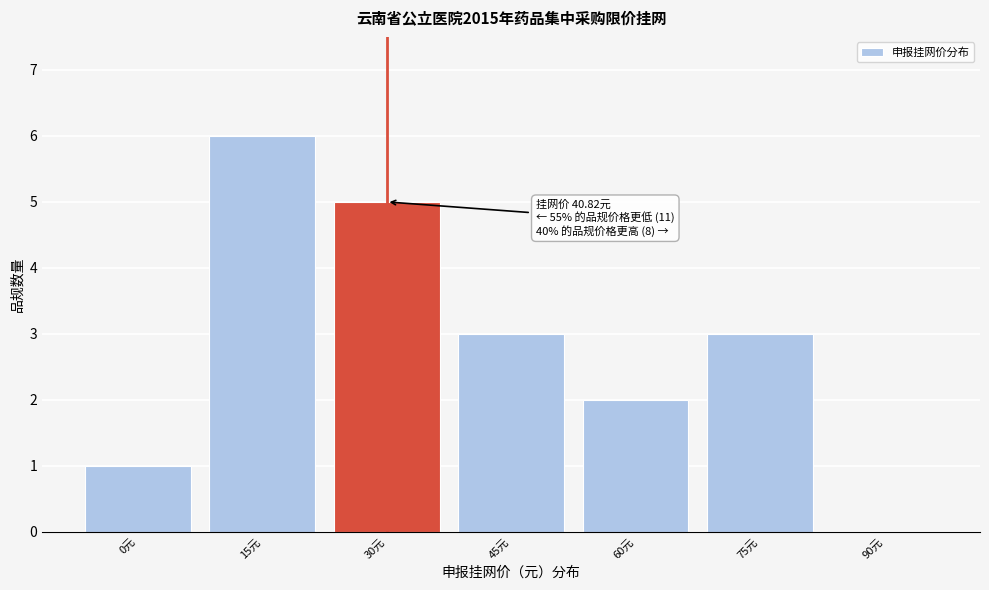

Reading left to right, transcribe all the data shown in this chart.

0元=1	15元=6	30元=5	45元=3	60元=2	75元=3	90元=0